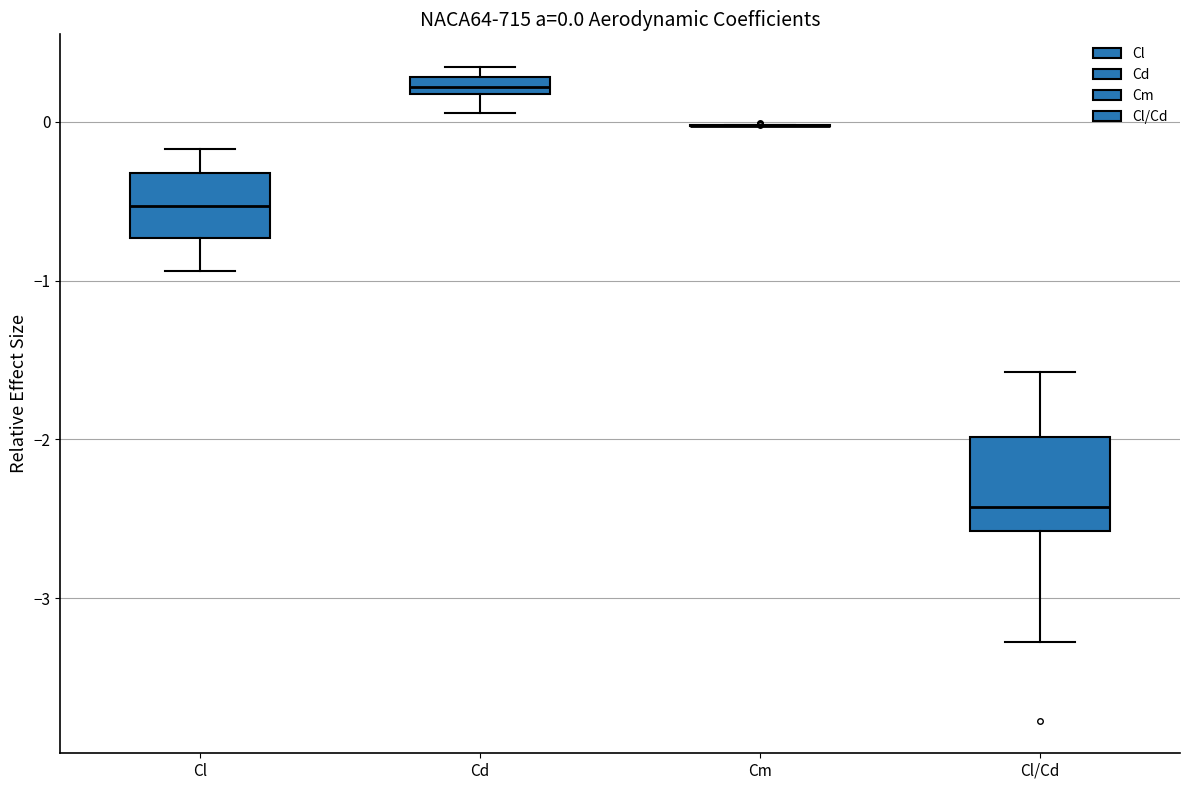

Which box is the tallest, from its lower edge to its upper edge?

Cl/Cd